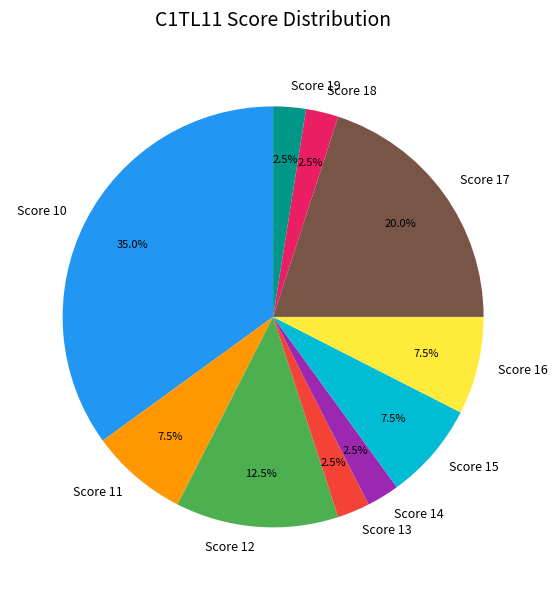

Does Score 18 represent more than half of the total?

No